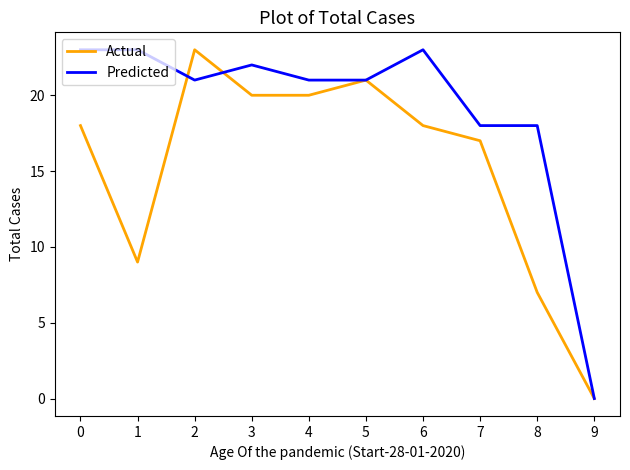

At 3, list the series in order from largest to smallest.

Predicted, Actual